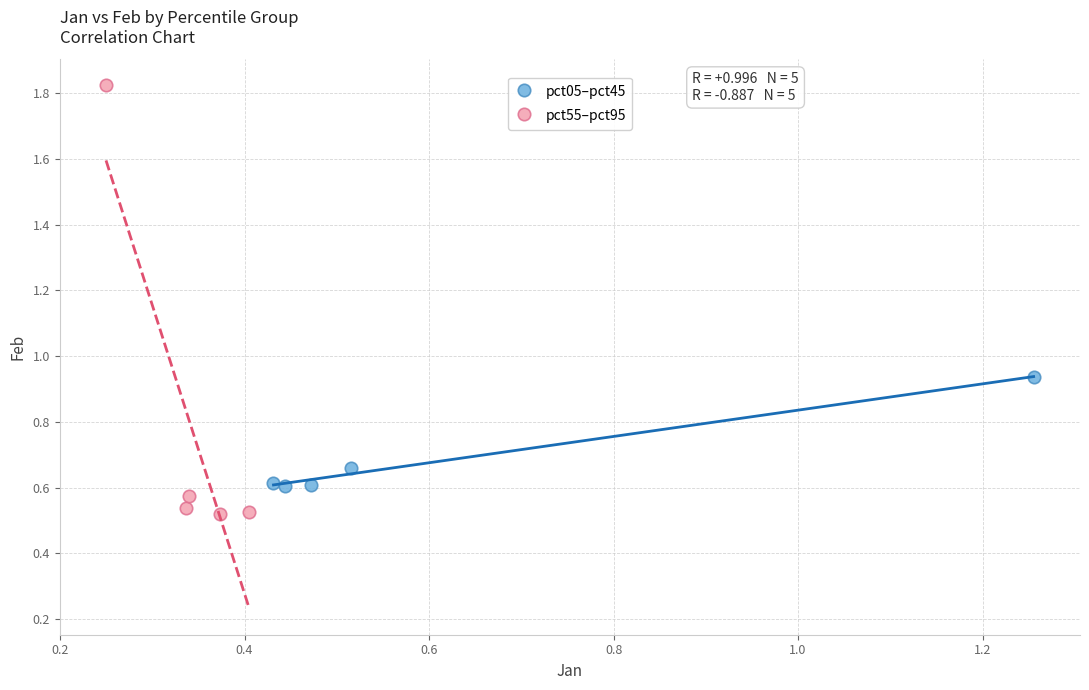

Which series reaches the minimum Y coordinate?

pct55–pct95